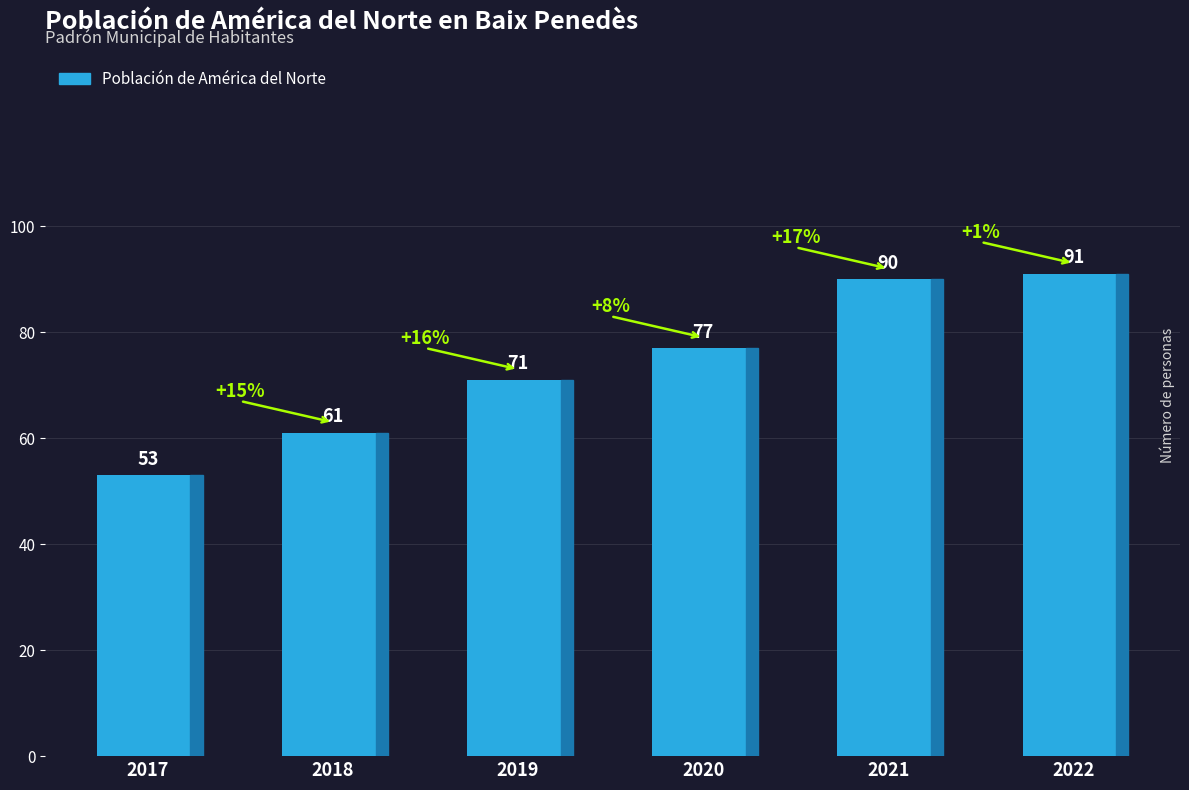

What value does the data have at 2017?

53